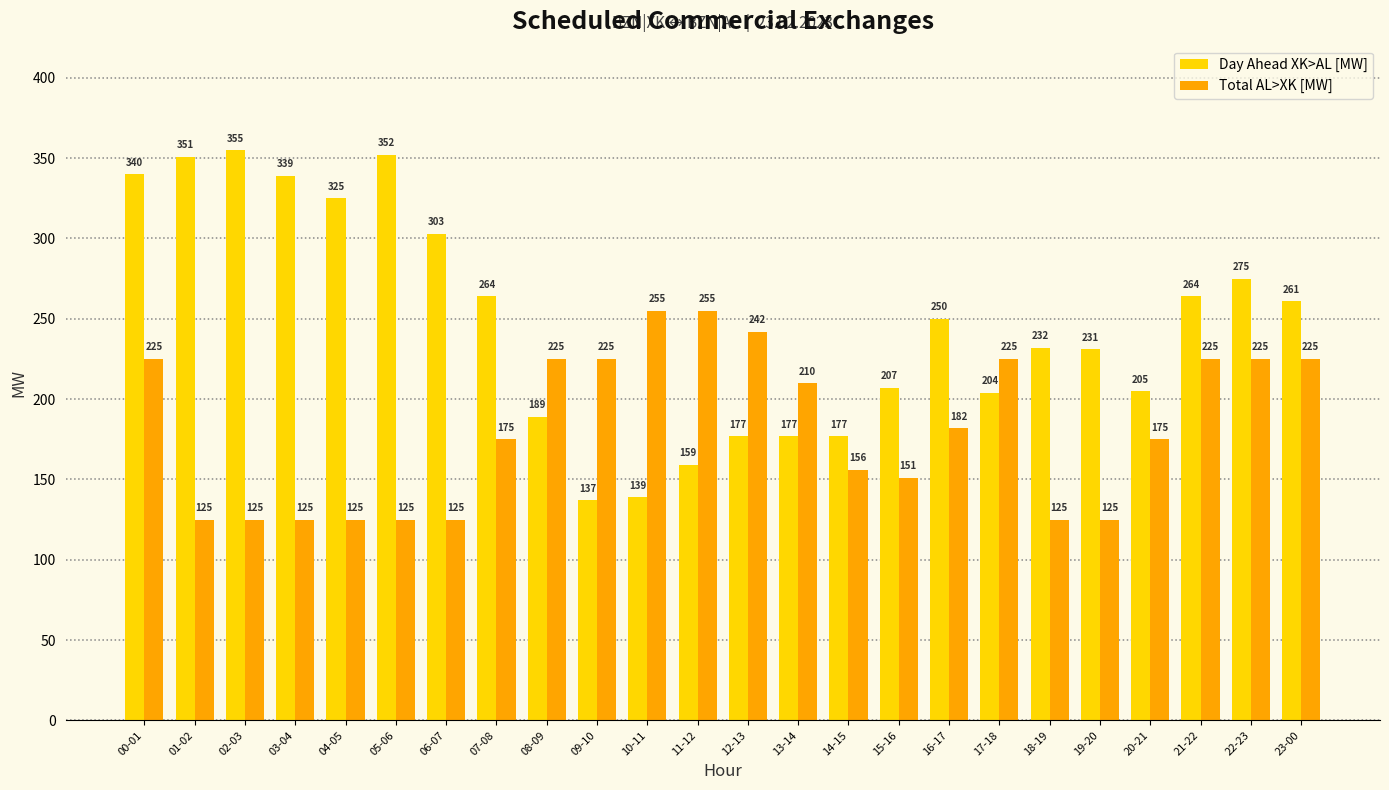

List the series in order of their peak value, highest first.

Day Ahead XK>AL [MW], Total AL>XK [MW]